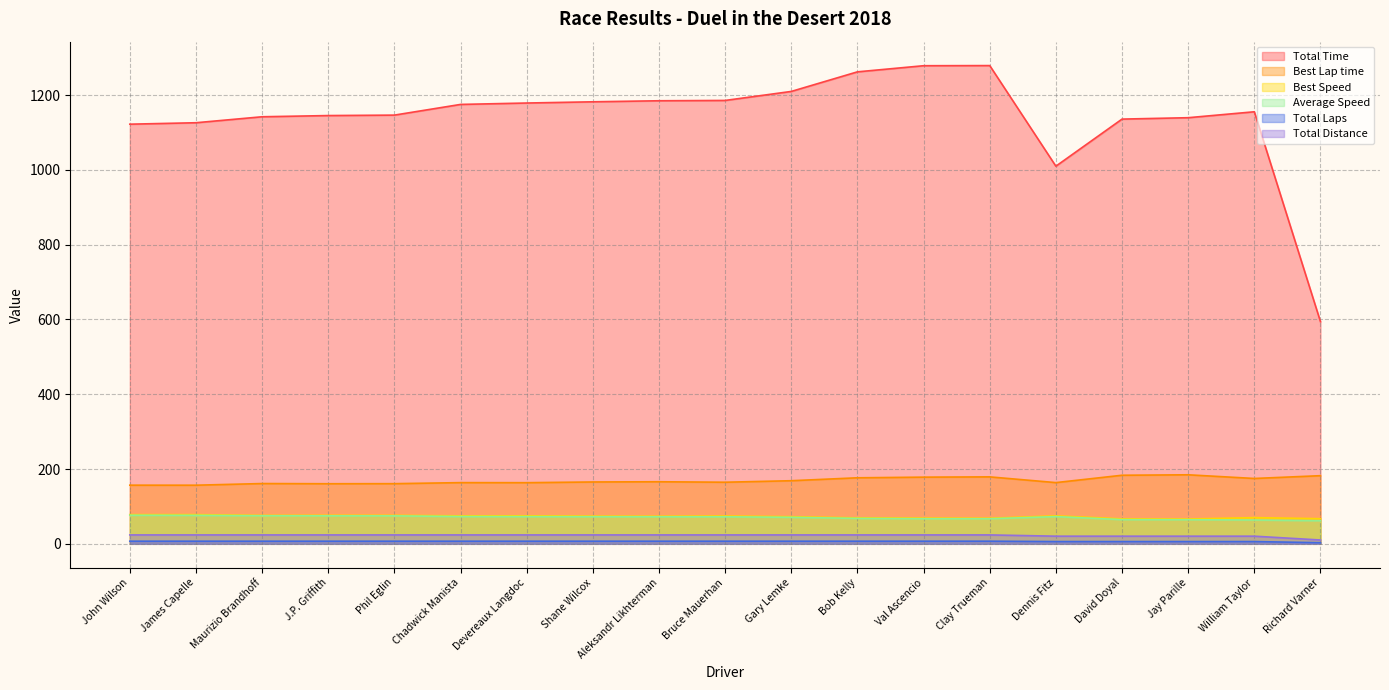

How many data points in Total Distance are less than 23?

5